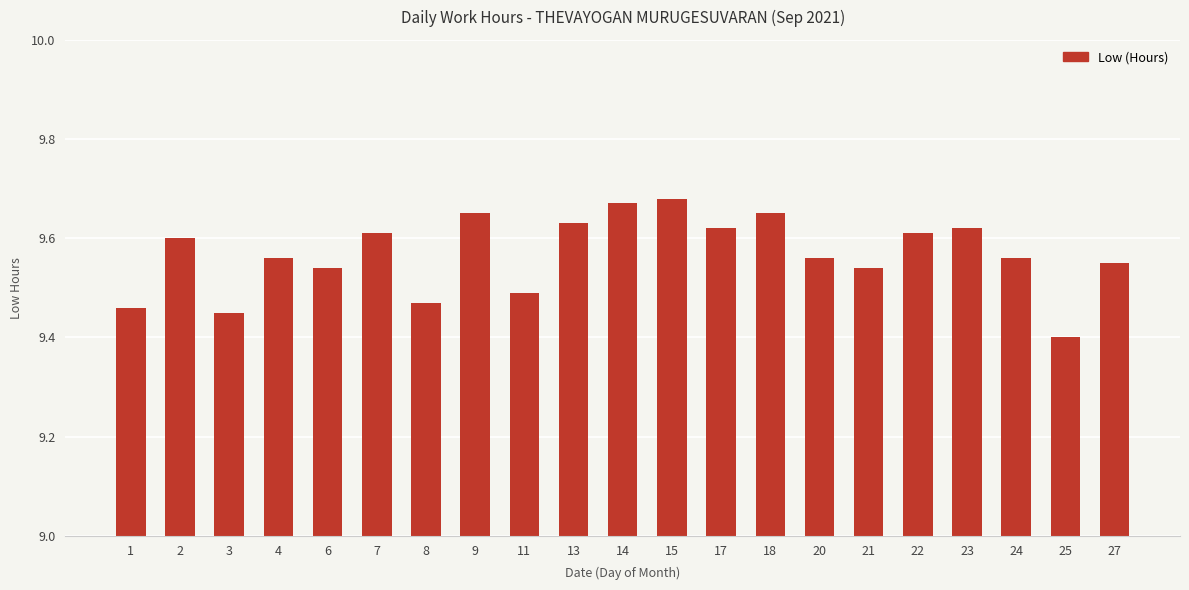

At which label is the value closest to 9?

25